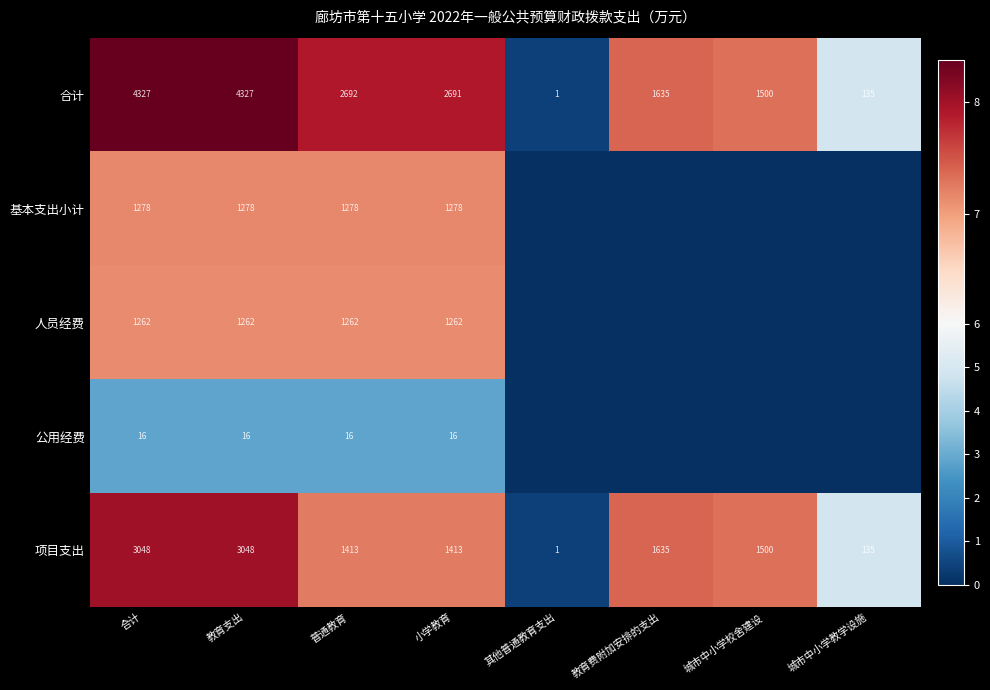

What is the difference between the maximum and second lowest values in the 合计 series?

4192